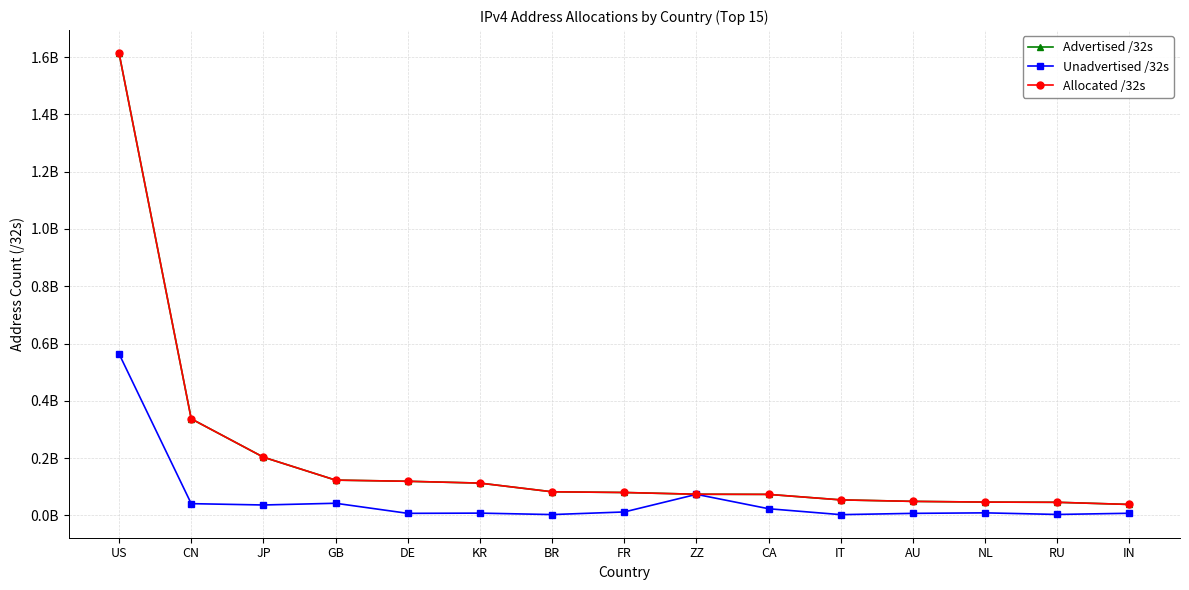

What position from the left is BR?

7